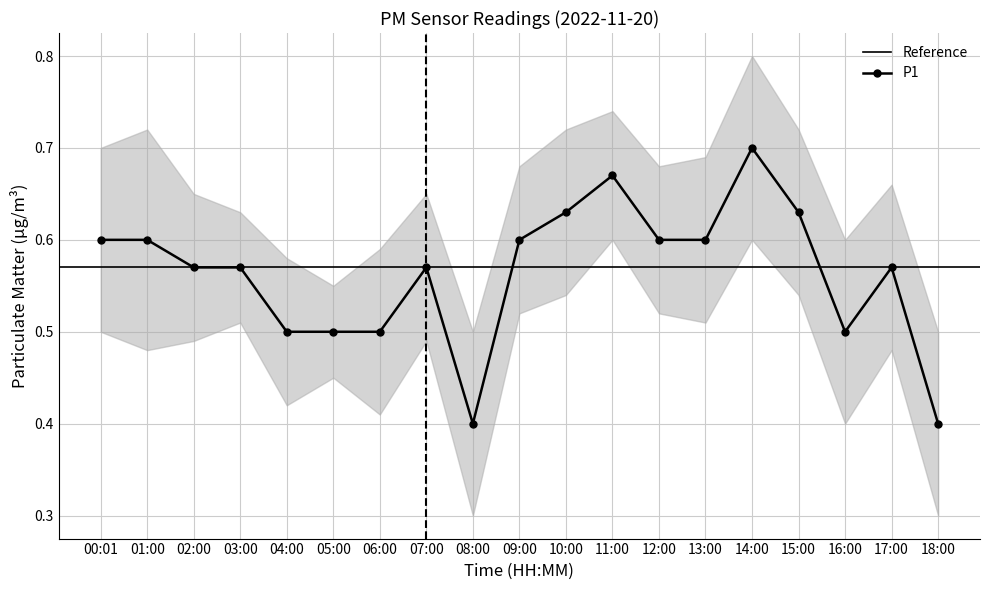

Does the chart display data point markers on the line(s)?

Yes